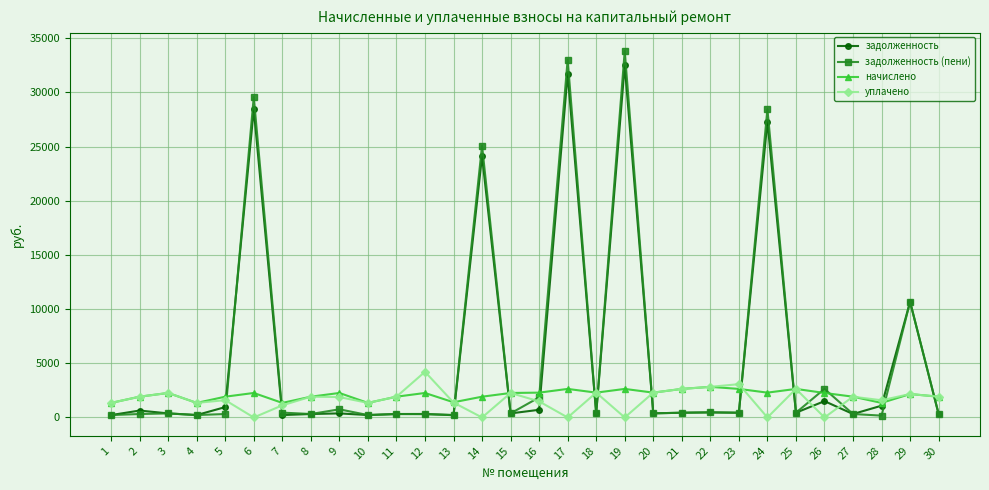

What is the spread (max minus min) of values at 6?

29573.0